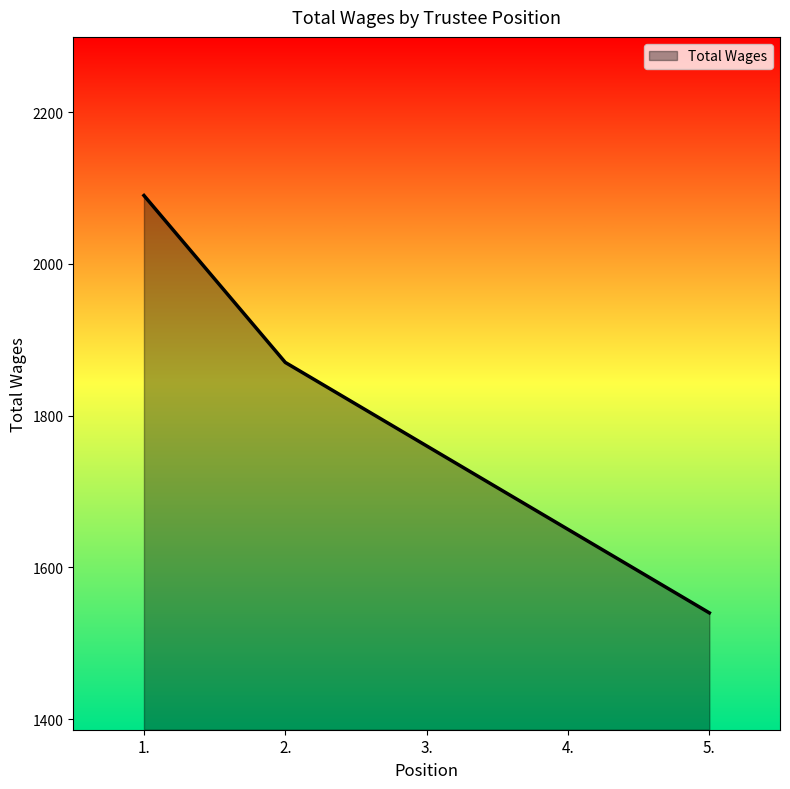

What is the change in value from 1. to 3.?

-330